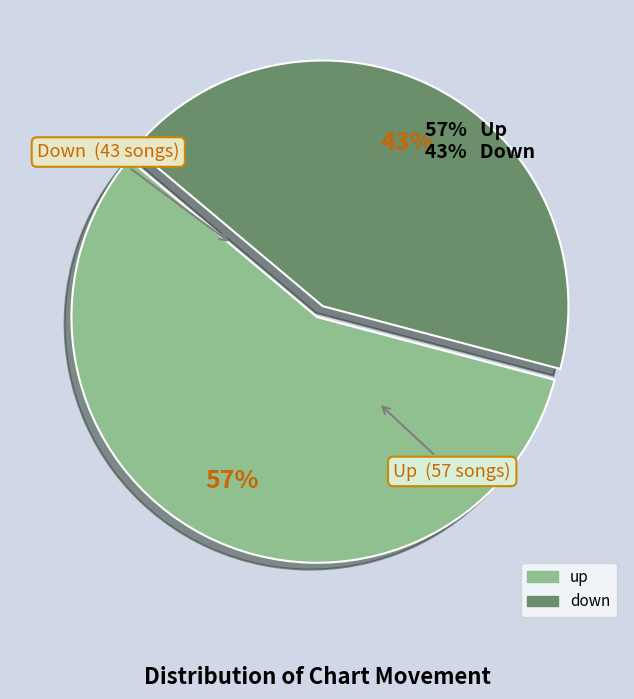

Is it true that down is 43% of the pie?

True